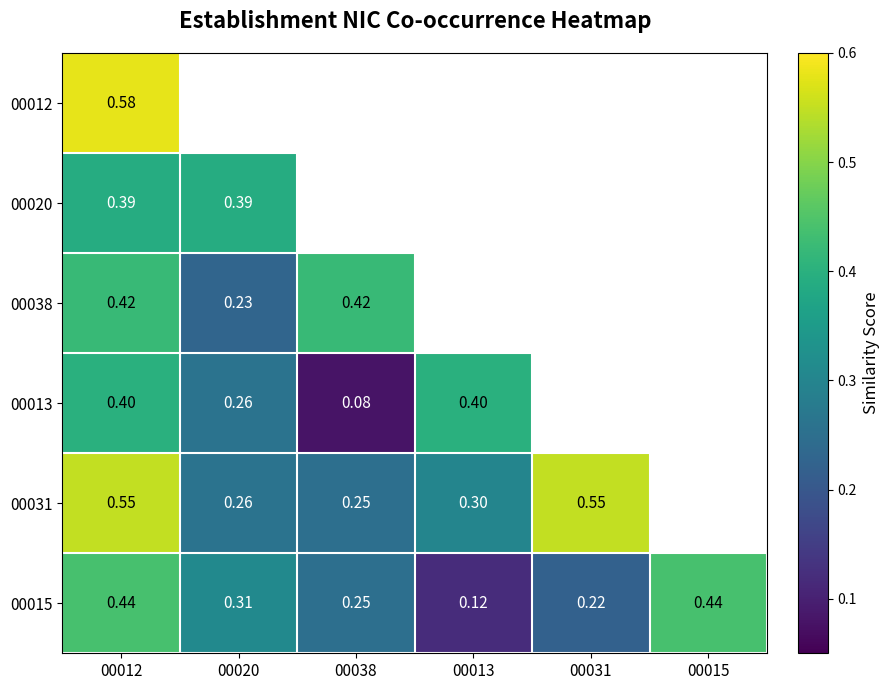

True or false: 00031 has a value of 1.0 at 00031.

False